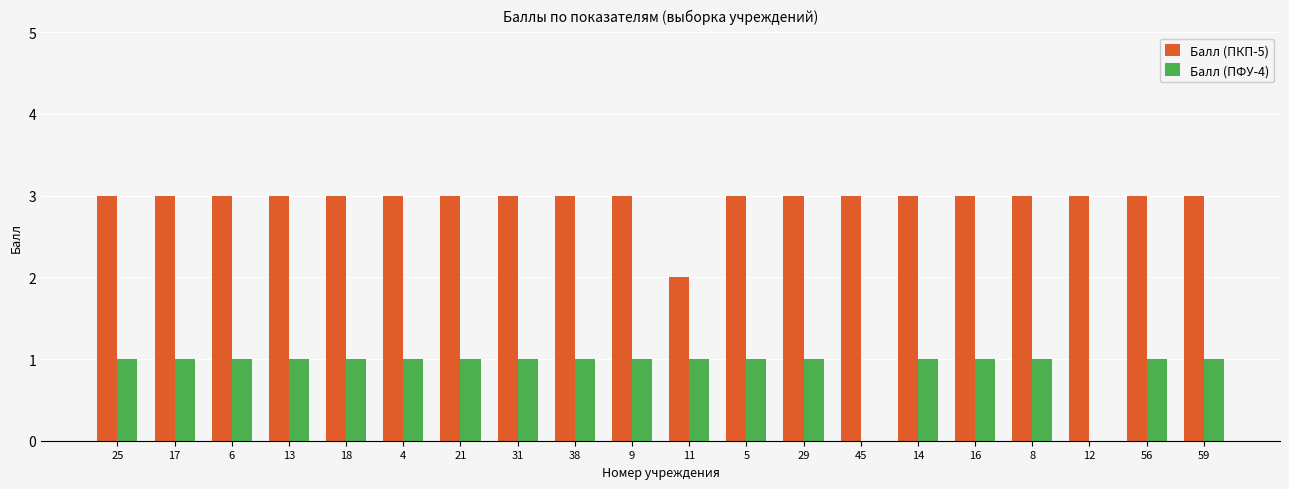

What is the total value across all series at 4?

4